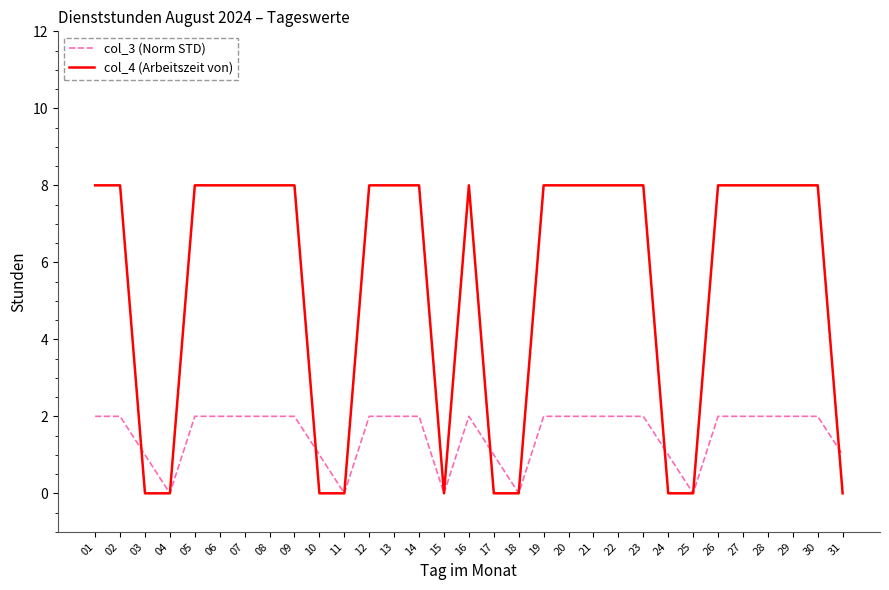

What is the difference between the highest and lowest values at 14?

6